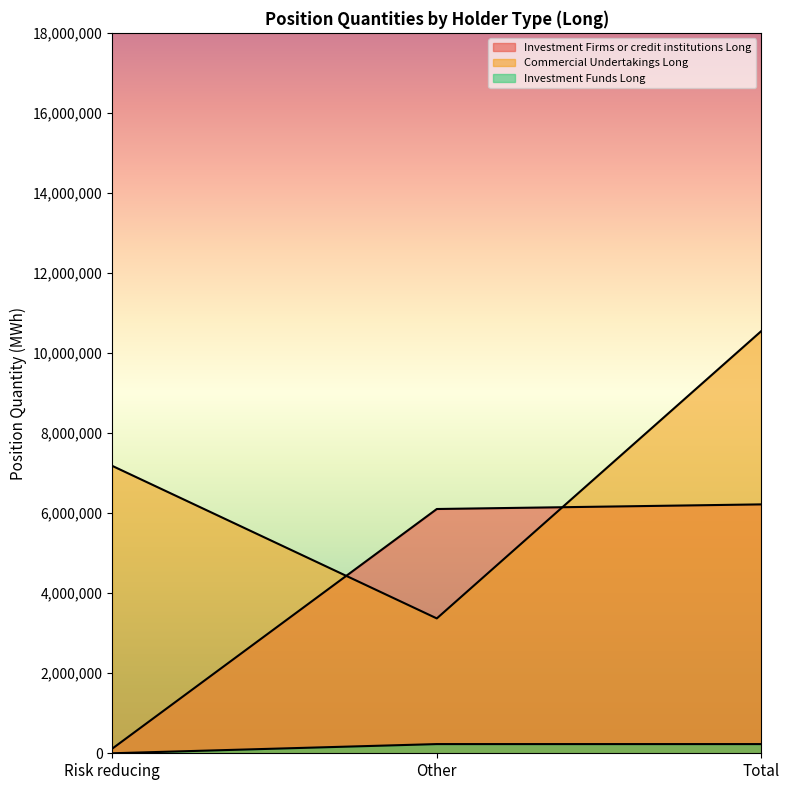

What value does the Investment Funds Long series have at Other, to the nearest 10?

229670